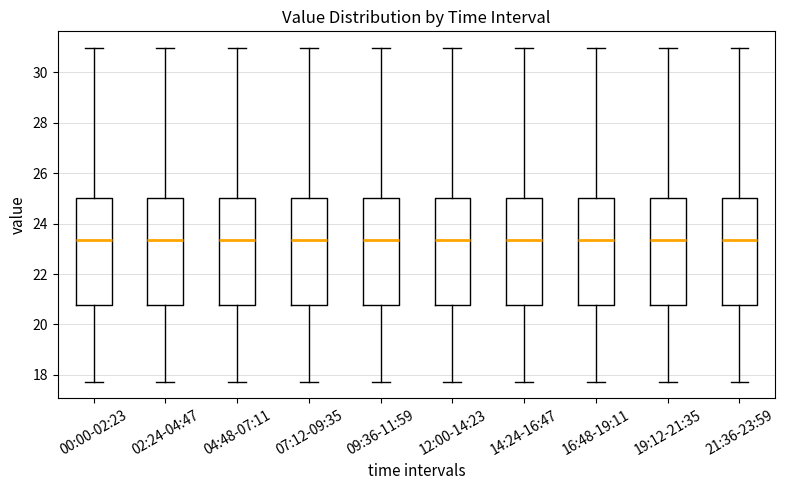

Where does the median line of the box for 07:12-09:35 sit on the y-axis? The values are not printed on the chart, so give them approximately, as read against the axis.

23.4